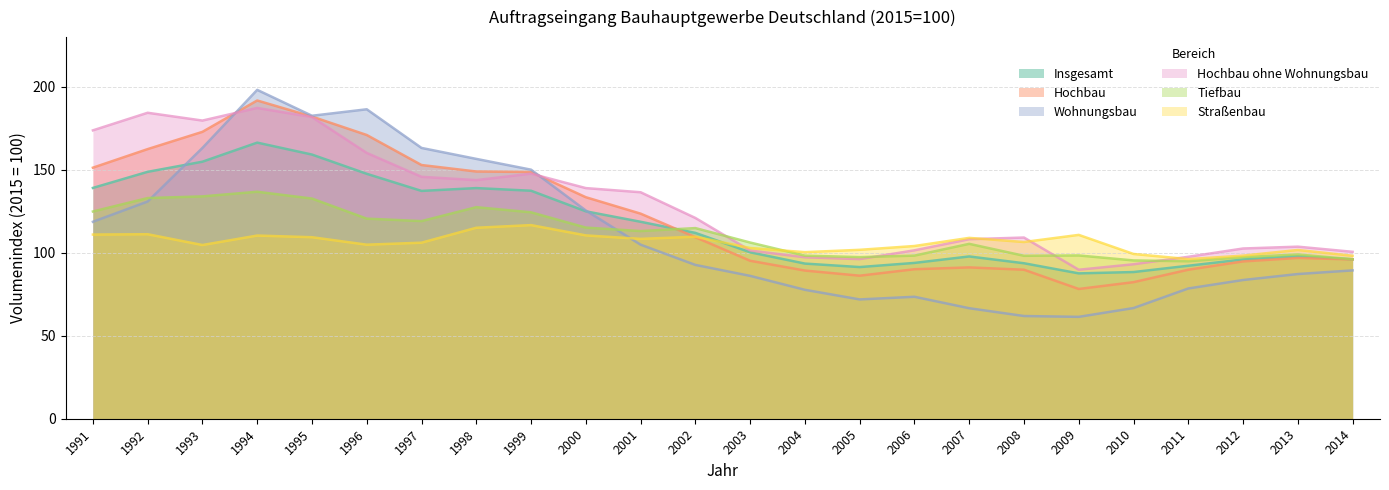

What is the spread (max minus min) of values at 2011?

19.1